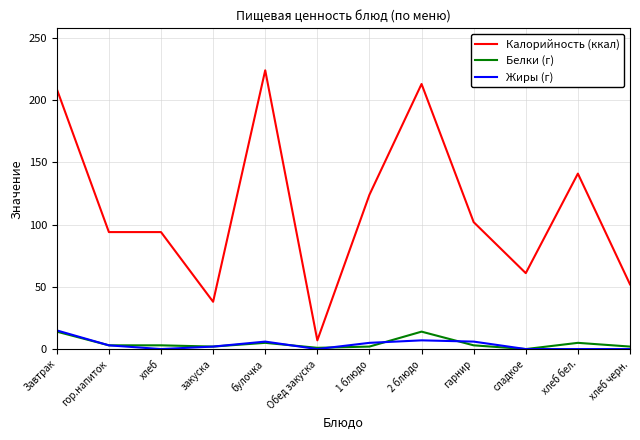

How many series are shown in this chart?

3